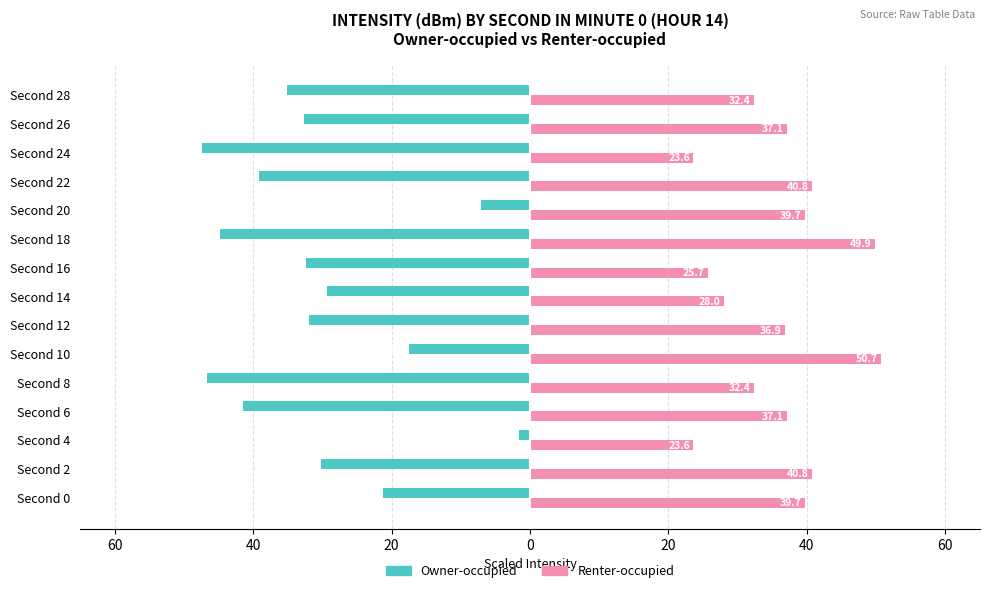

Reading right to left, transcribe all the data shown in this chart.

Owner-occupied: -35.1	-32.7	-47.4	-39.1	-7.1	-44.8	-32.4	-29.3	-31.9	-17.5	-46.6	-41.4	-1.6	-30.2	-21.3
Renter-occupied: 32.4	37.1	23.6	40.8	39.7	49.9	25.7	28.0	36.9	50.7	32.4	37.1	23.6	40.8	39.7